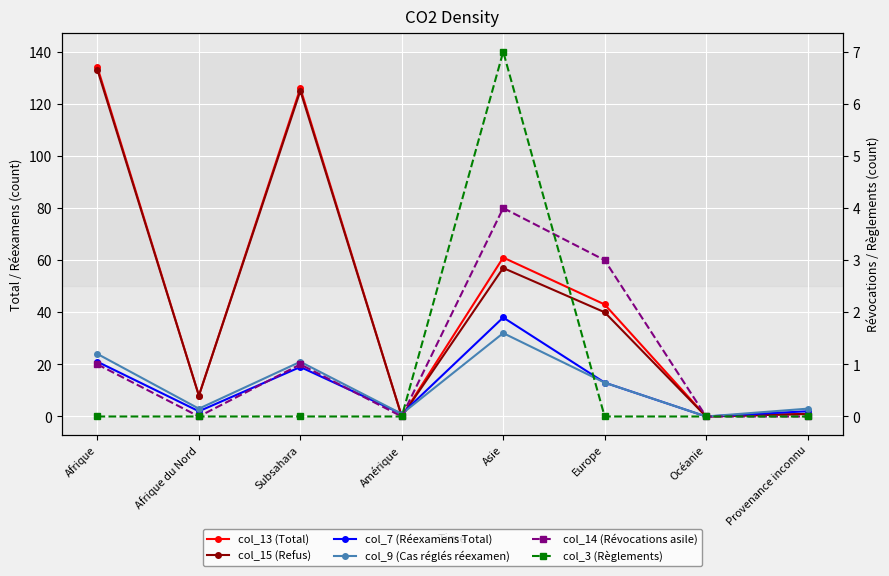

Which category has the lowest value in the col_13 (Total) series?

Amérique